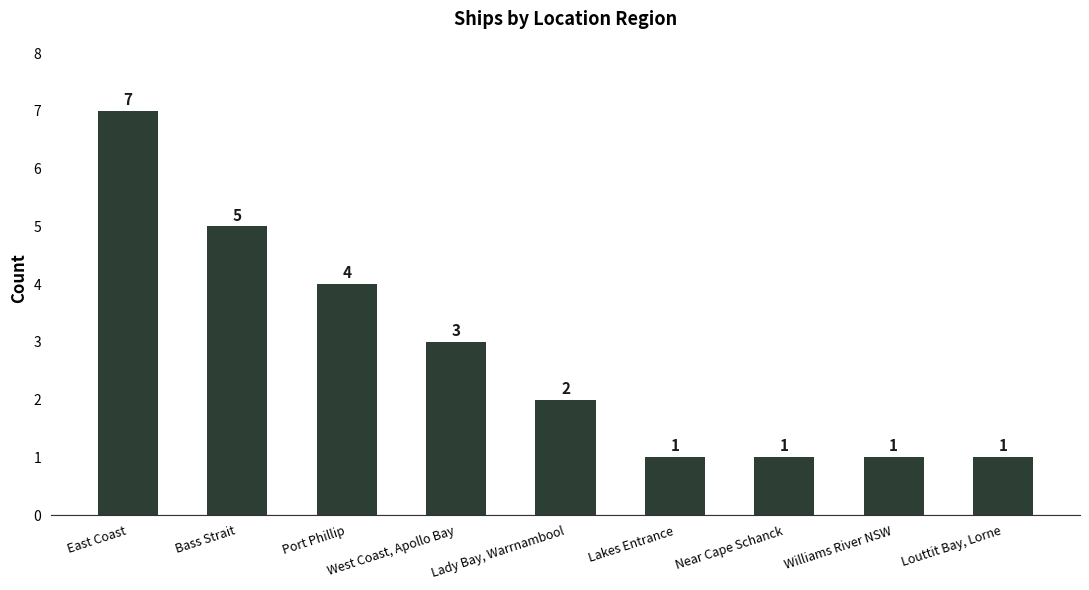

What is the ratio of the value at East Coast to the value at Williams River NSW?

7.0